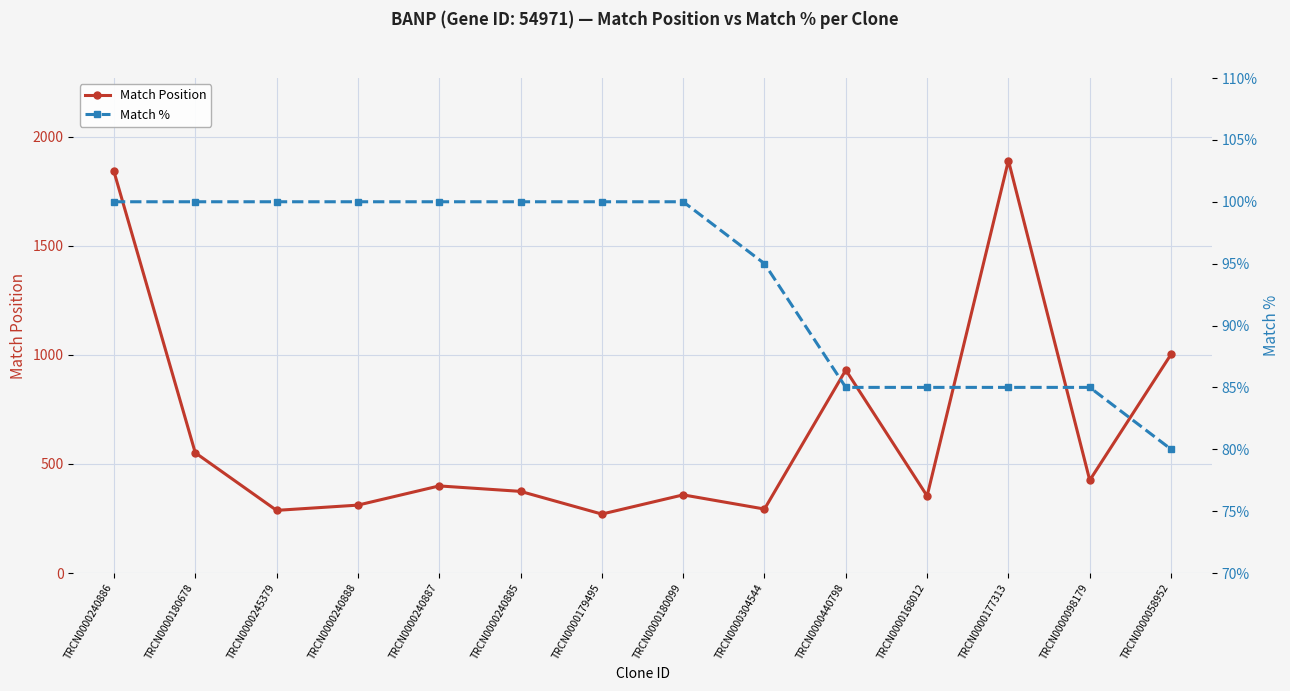

Which category has the highest value in the Match Position series?

TRCN0000177313